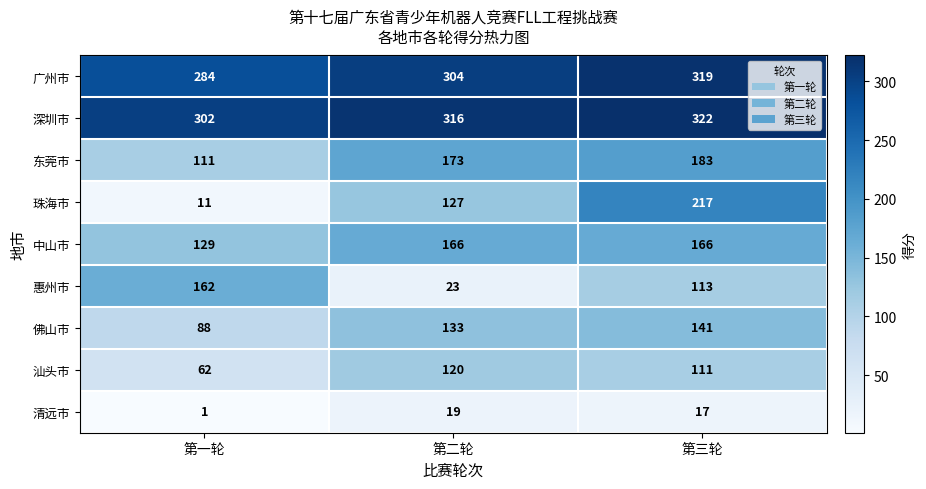

How many 惠州市 values are between 23 and 162?

3